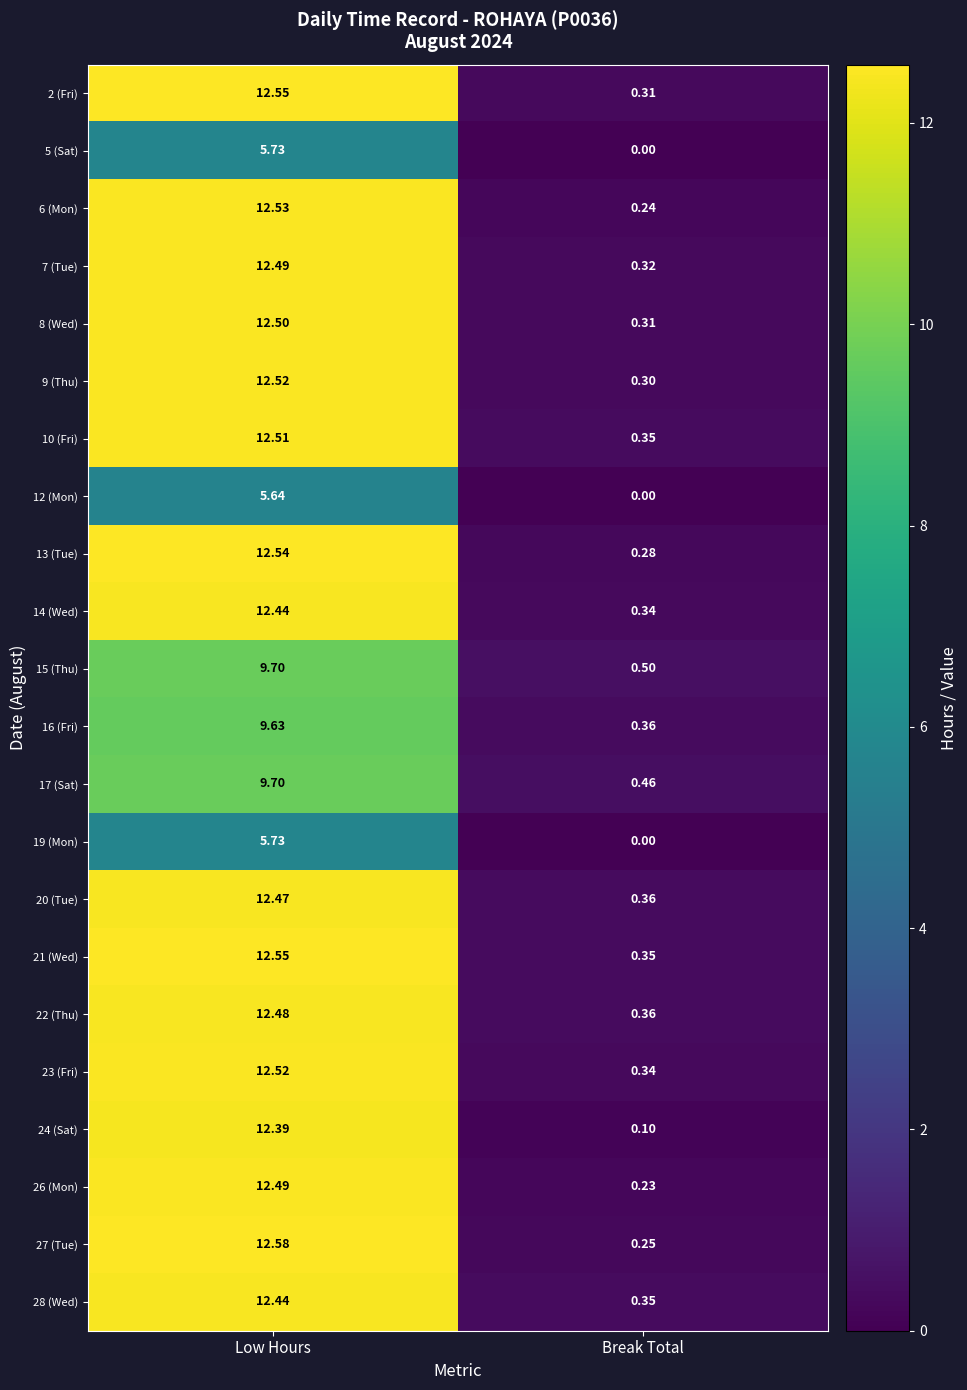

What is the difference between the highest and lowest values at Break Total?

0.5